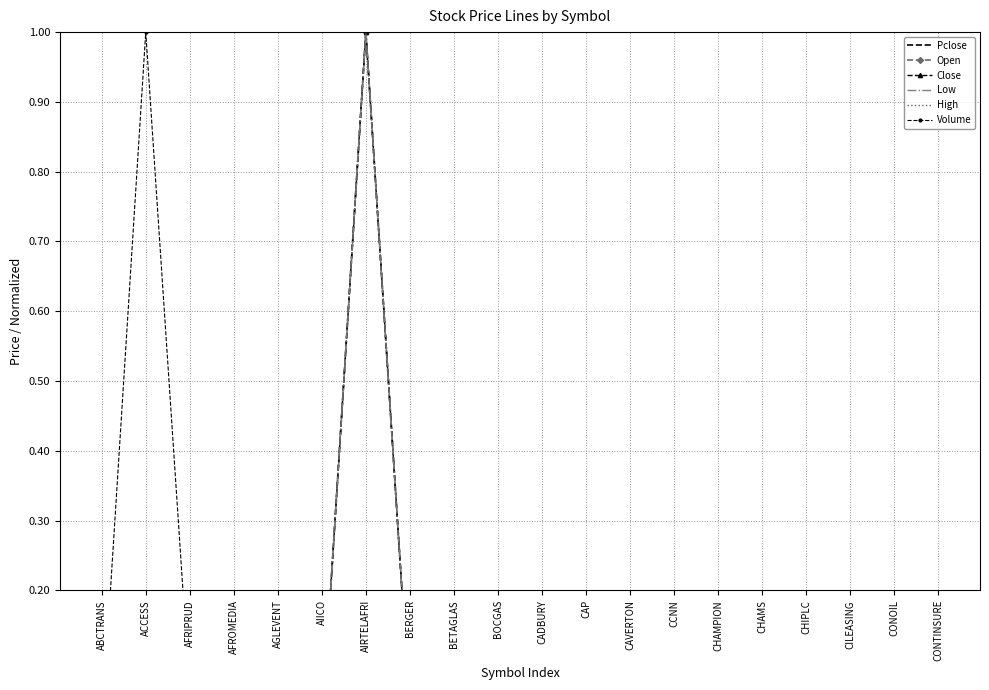

Which series has the widest spread of values?

Pclose